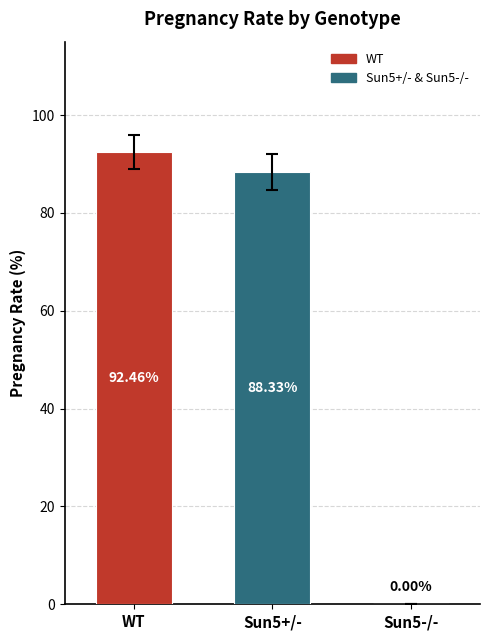

What is the sum of all values?

180.8